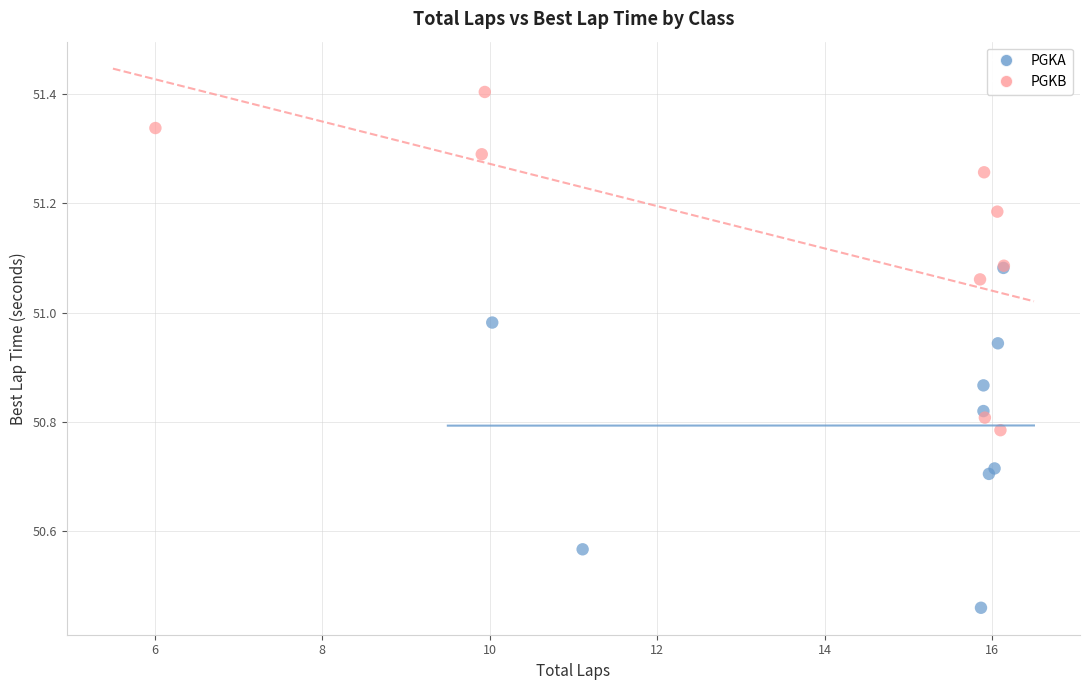

Which series contains the lowest Y value?

PGKA